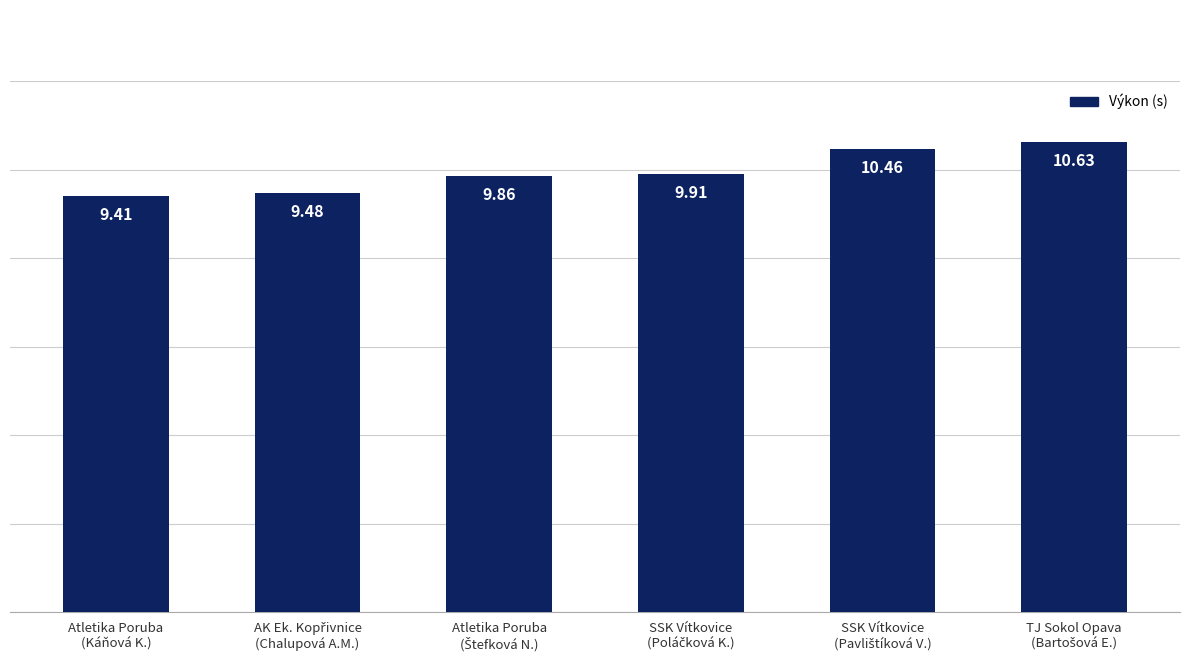

Are the bars horizontal?

No